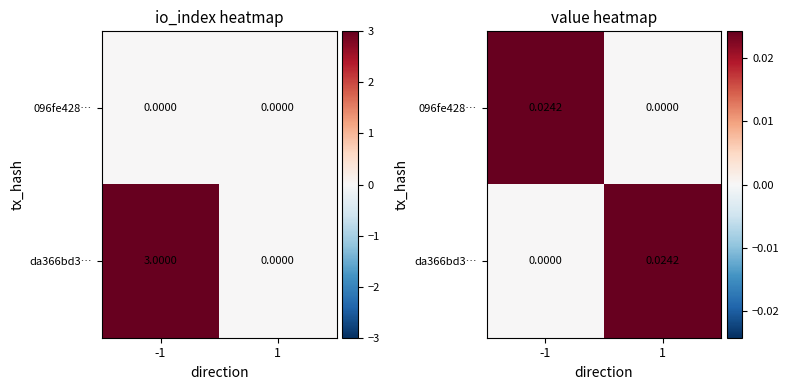

The value of 096fe428… at 1 is 0.0. True or false?

True